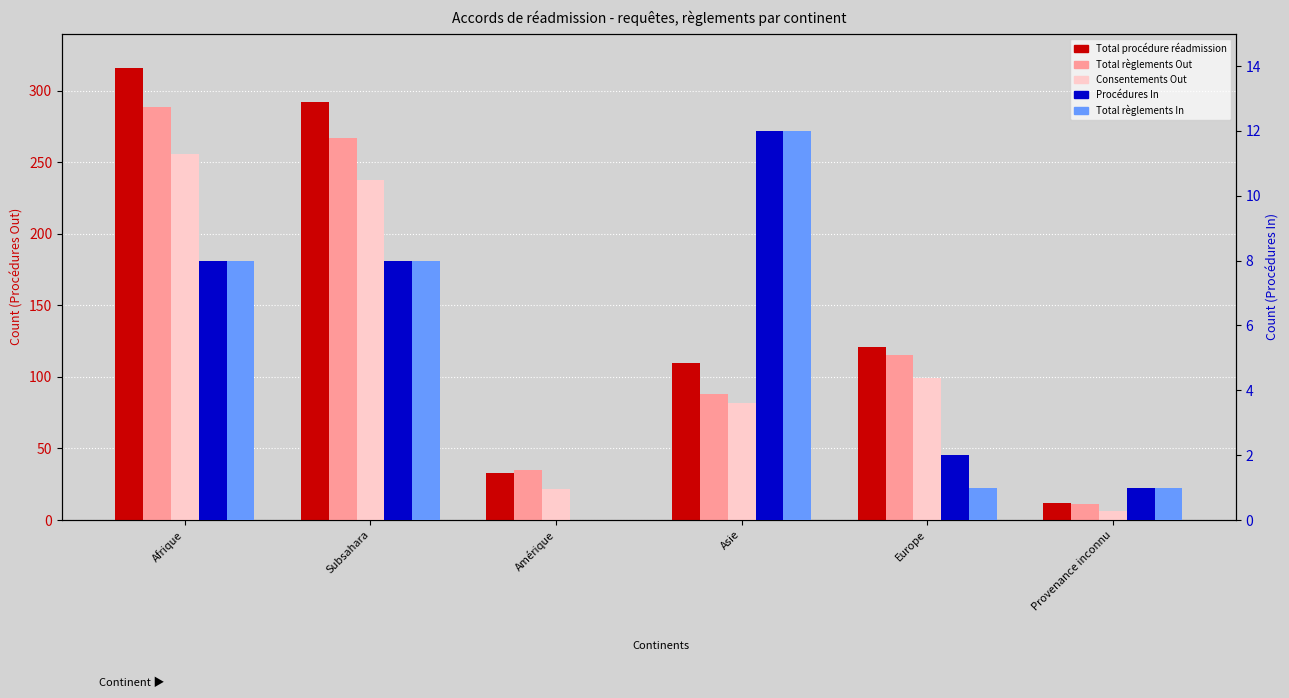

True or false: Total règlements In has a value of 0 at Amérique.

True